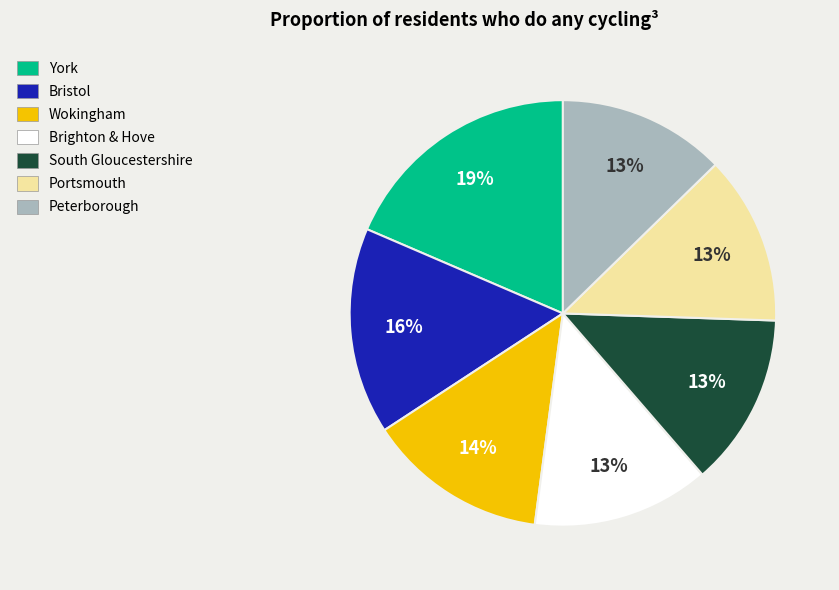

Is it true that Wokingham is 8% of the pie?

False